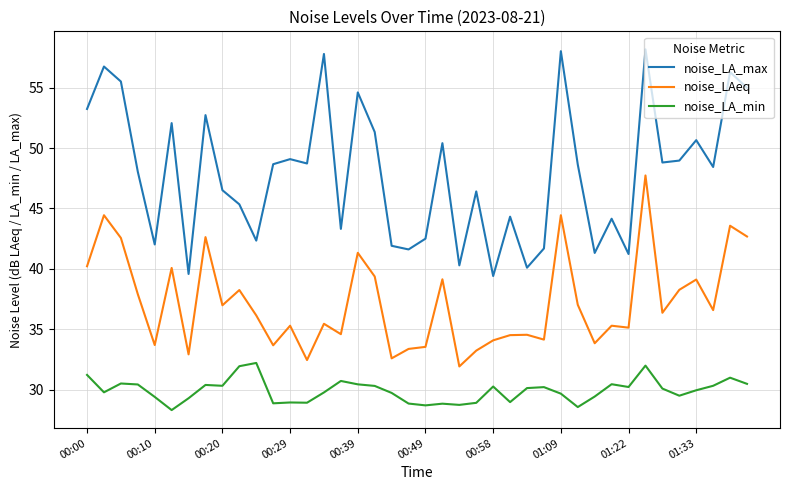

Which series has the largest total across all categories?

noise_LA_max